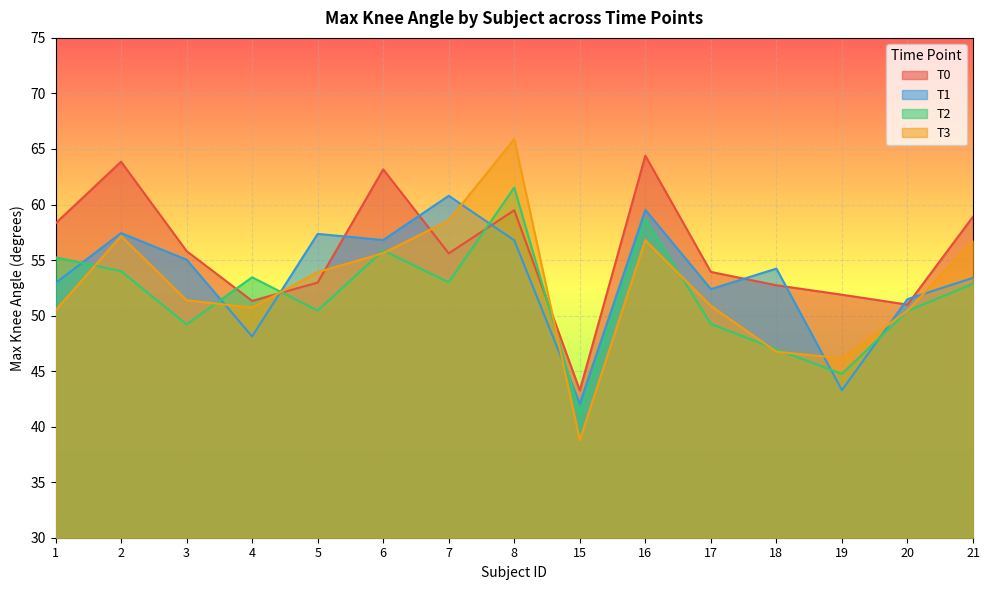

Which category has the lowest value across all series?

15